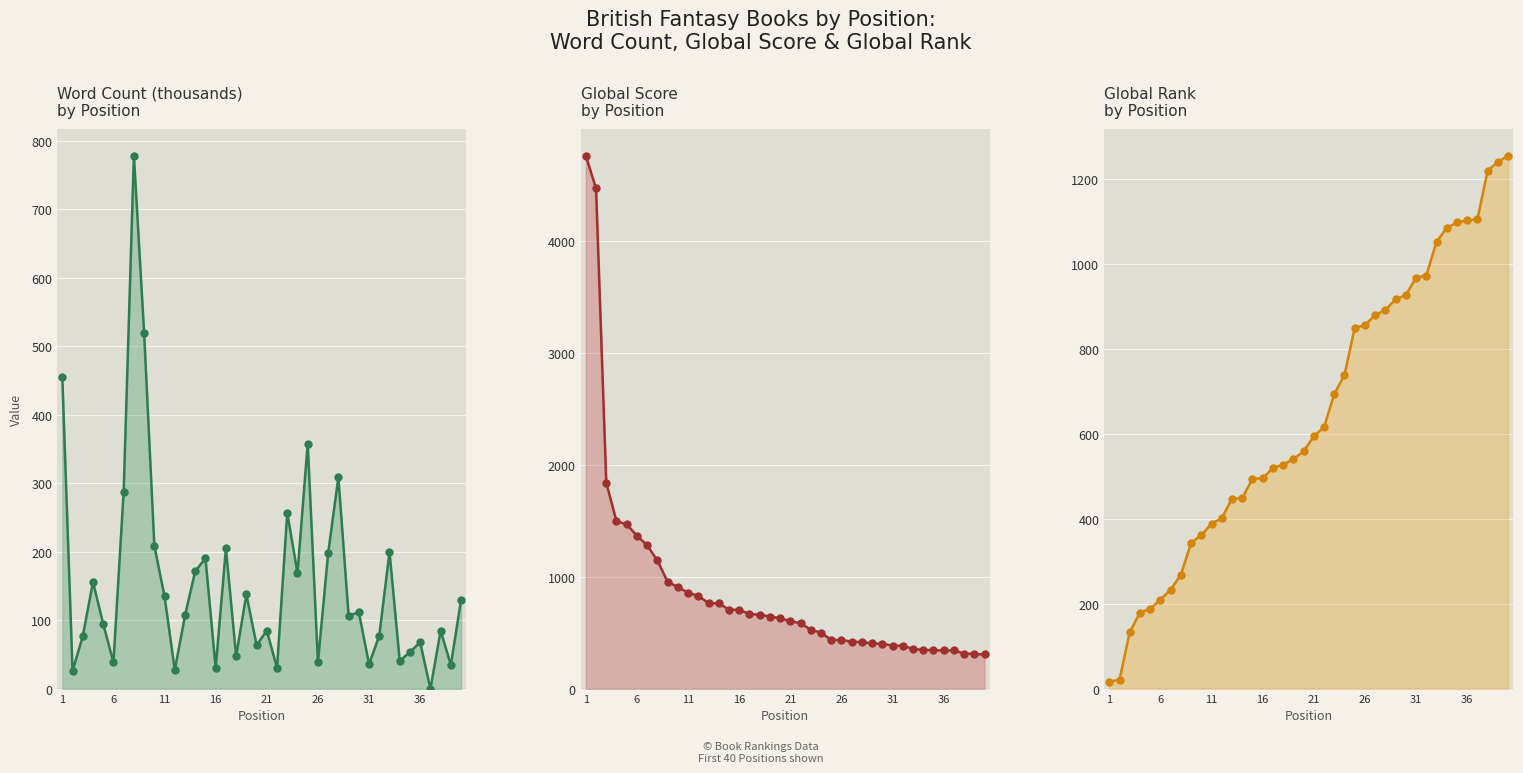

Which series reaches the minimum Y coordinate?

Word Count (k)